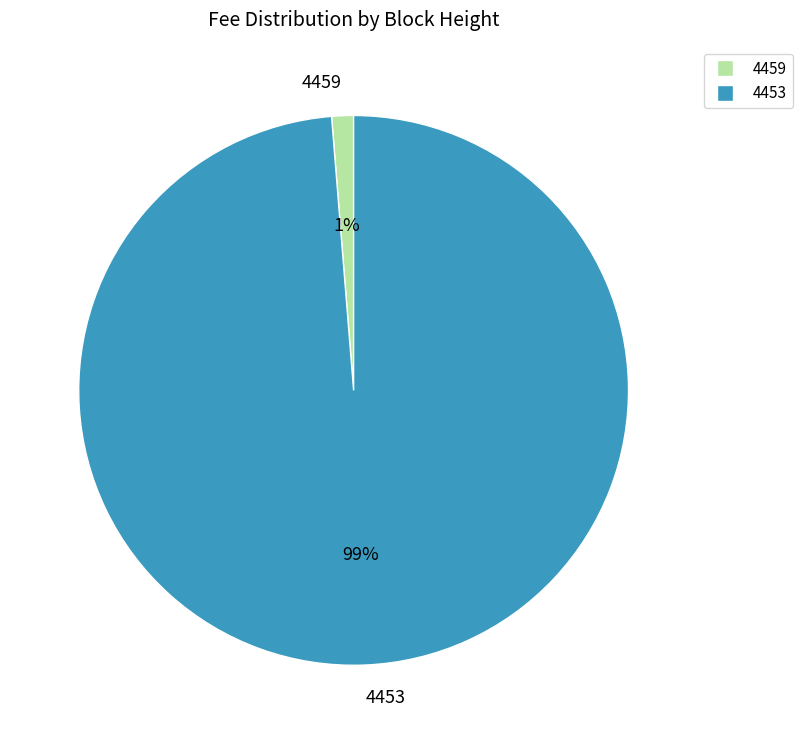

What percentage is the 4459 slice, to the nearest percent?

1%